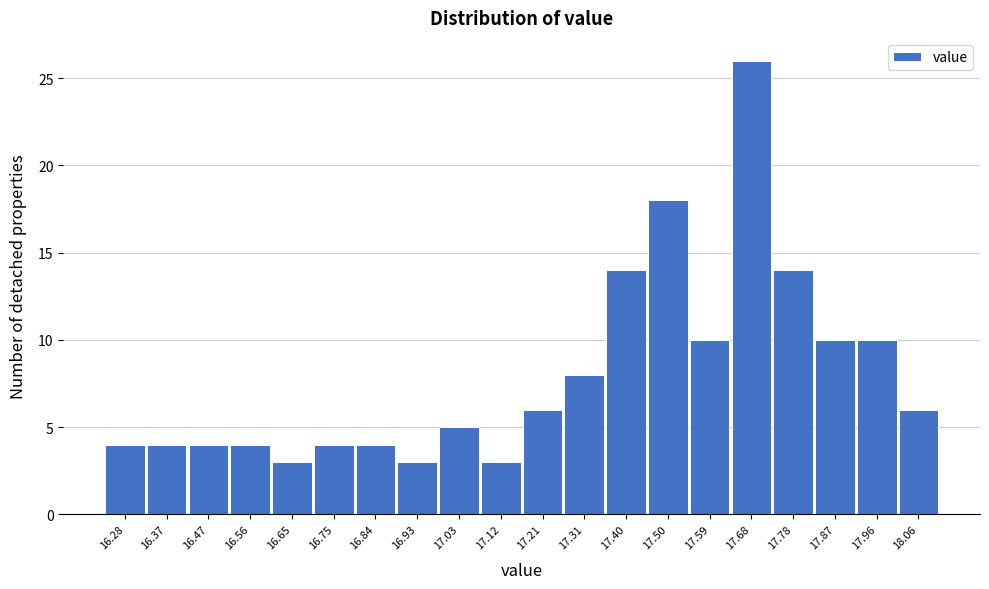

Reading left to right, extract all data points from this chart.

16.28=4	16.37=4	16.47=4	16.56=4	16.65=3	16.75=4	16.84=4	16.93=3	17.03=5	17.12=3	17.21=6	17.31=8	17.40=14	17.50=18	17.59=10	17.68=26	17.78=14	17.87=10	17.96=10	18.06=6